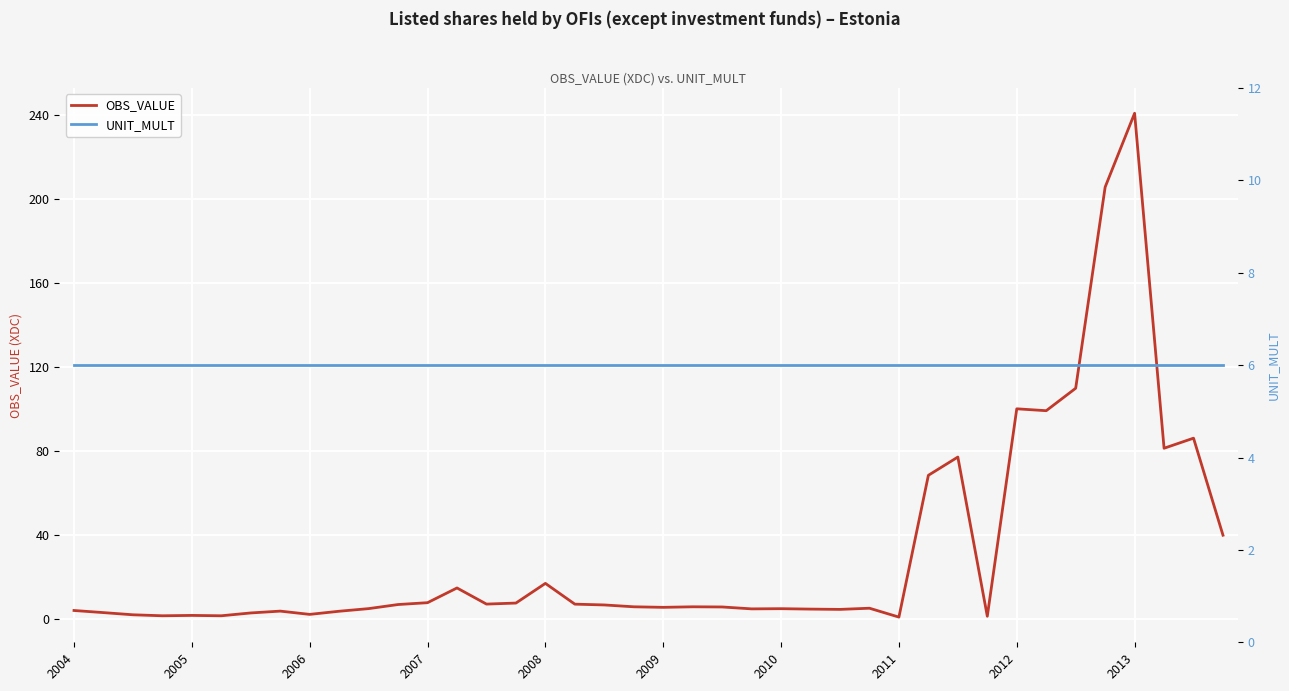

Which series has the largest range (max minus min)?

OBS_VALUE